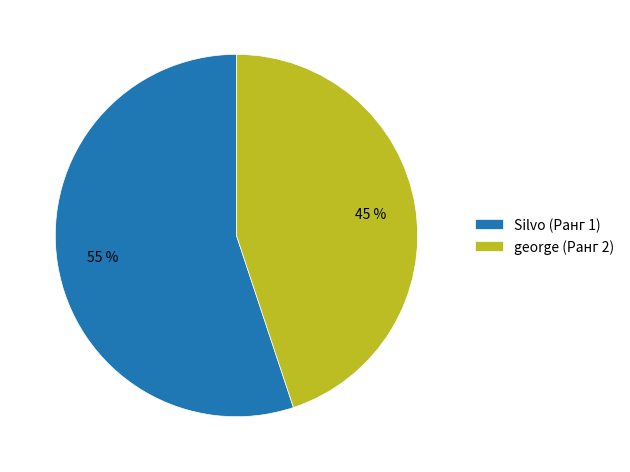

What is the majority slice?

Silvo (Ранг 1)